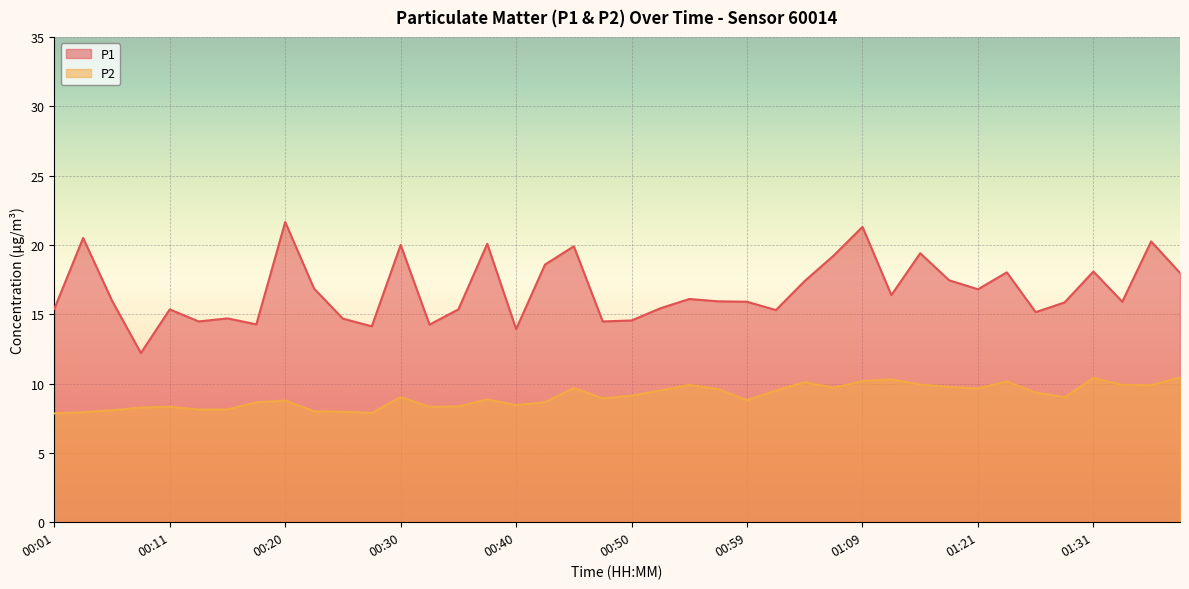

What is the sum of all P2 values?

363.4